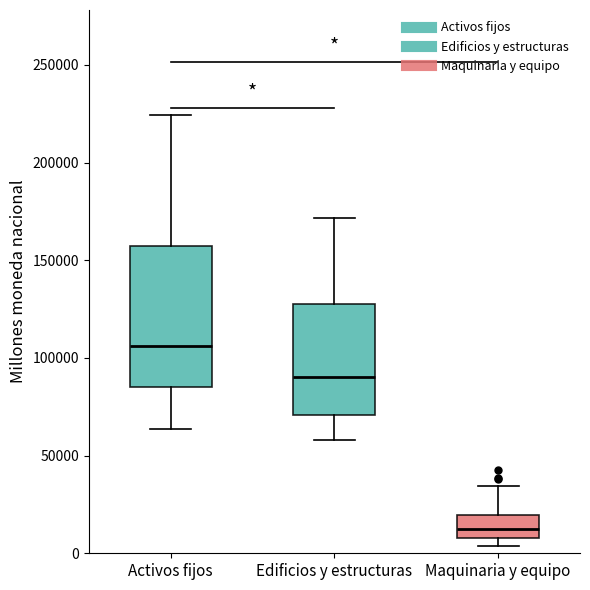

Which box has the highest median line?

Activos fijos